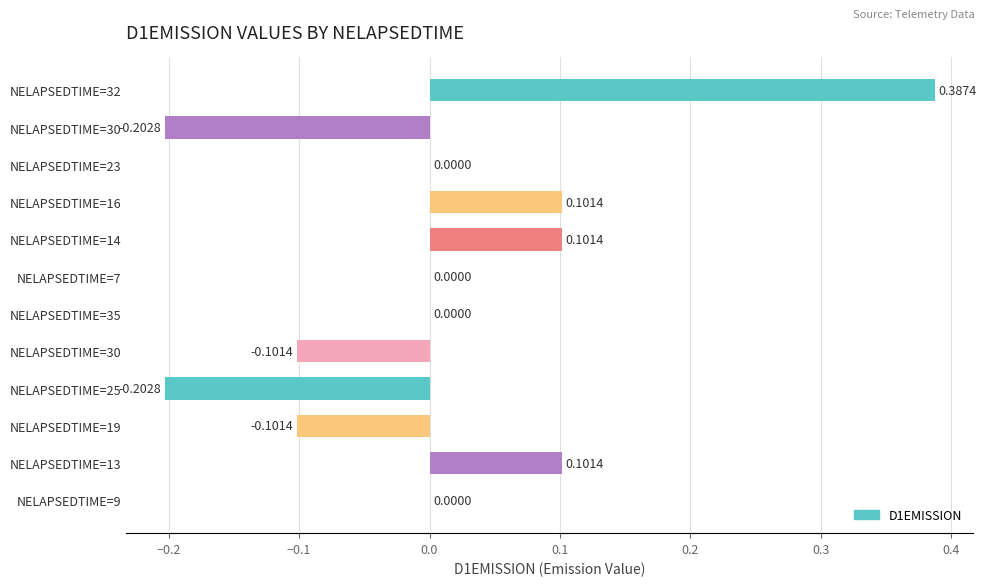

Count the number of categories in the chart.

12